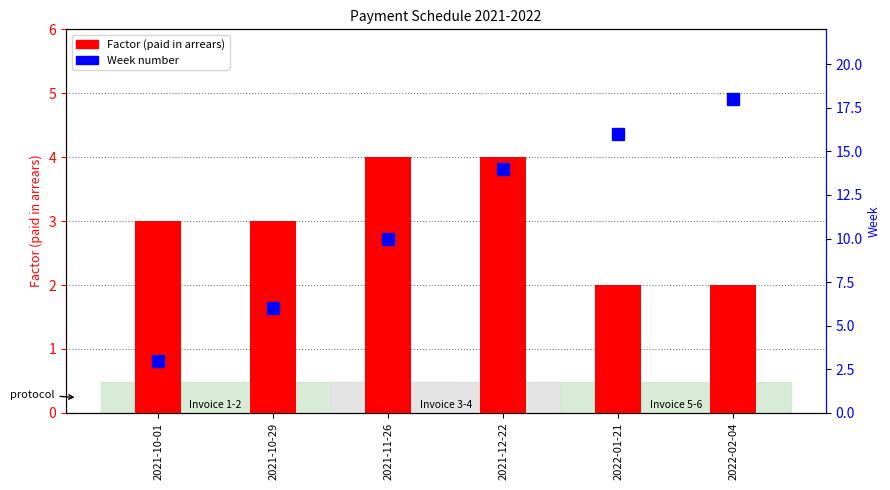

Does the chart contain any negative values?

No